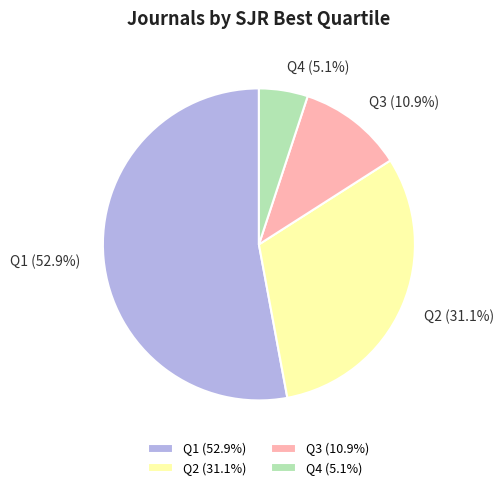

The Q3 slice represents 17% of the pie. True or false?

False